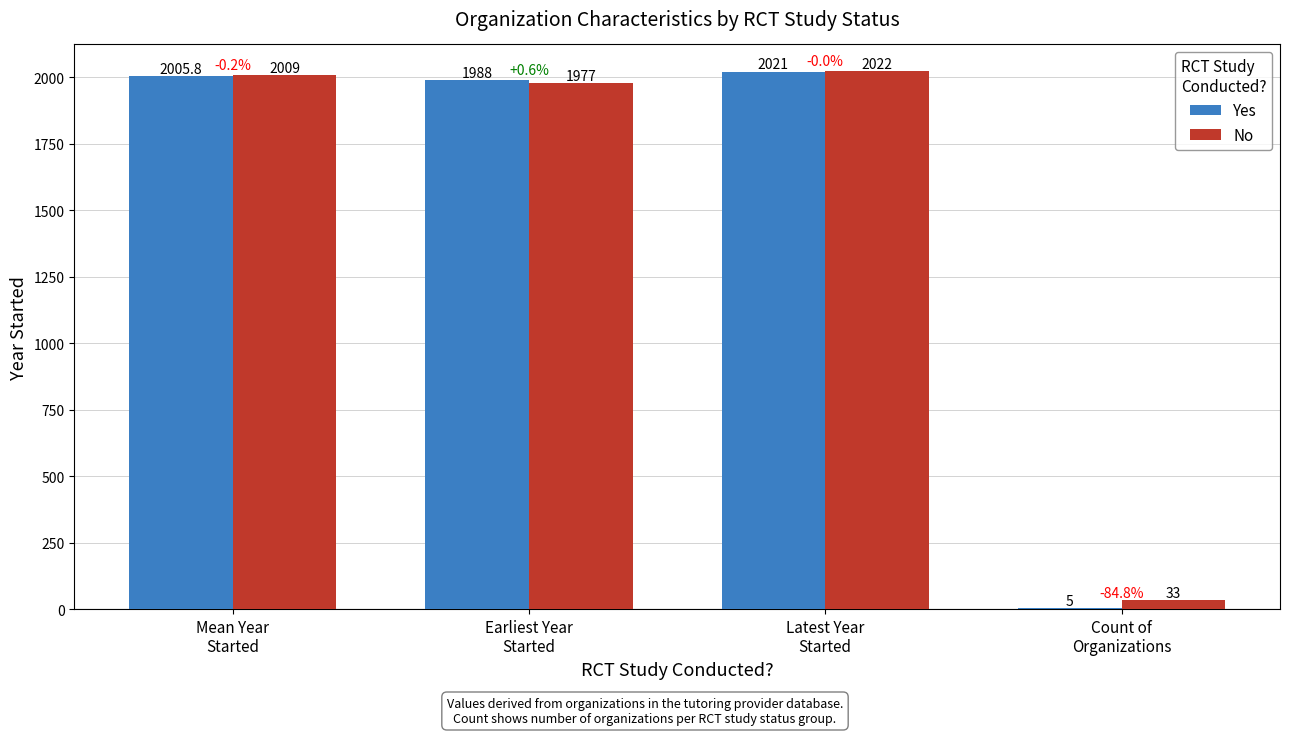

The Yes series shows 3447.6 at Earliest Year
Started. True or false?

False